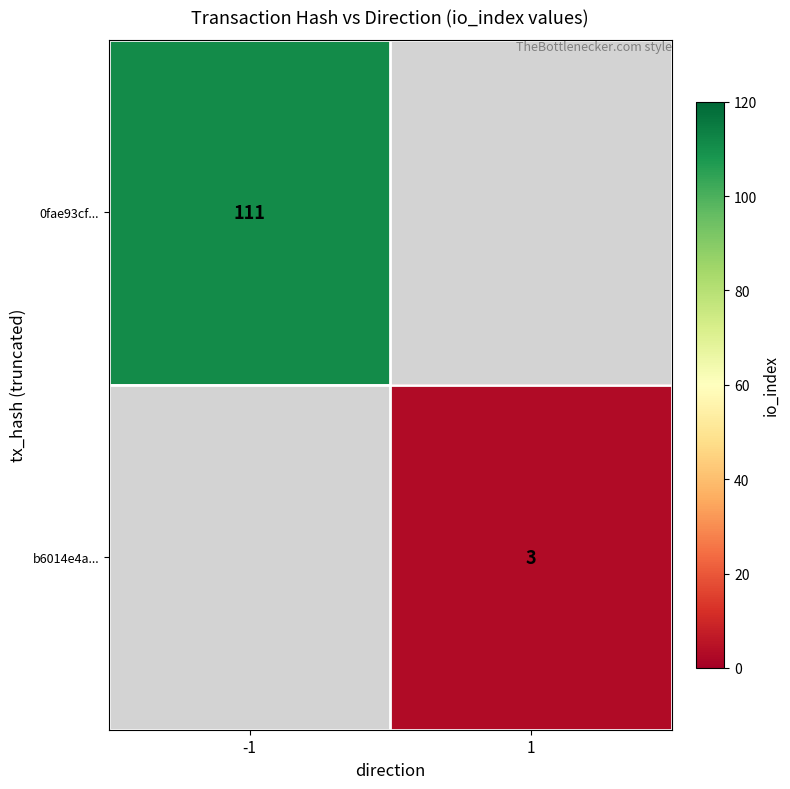

Is the value of 0fae93cf... at -1 greater than the value of b6014e4a... at 1?

Yes